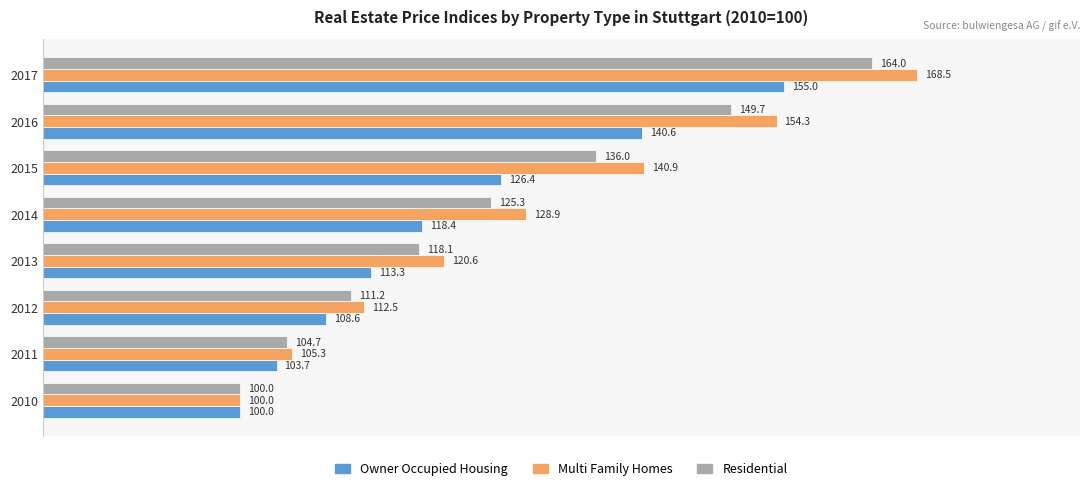

Which category has the lowest value across all series?

2010